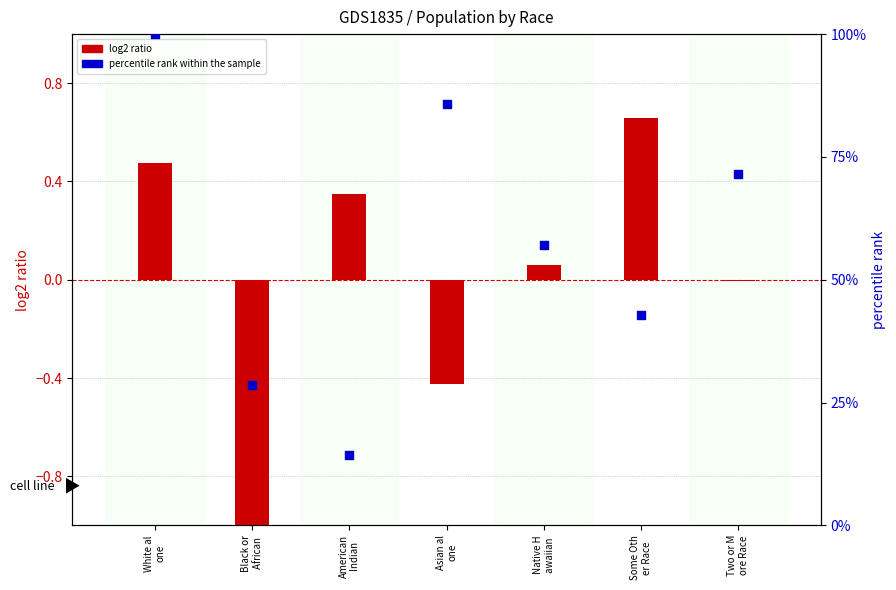

Which series contains the highest Y value?

percentile rank within the sample